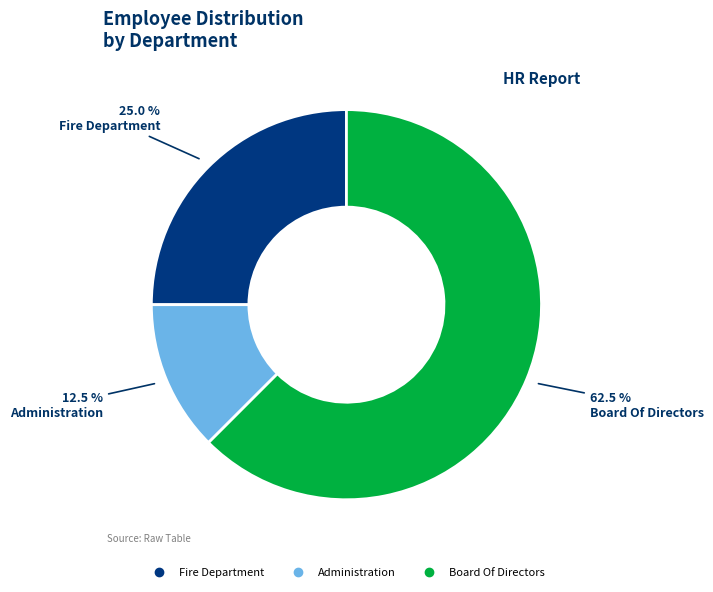

How many slices are in this pie chart?

3